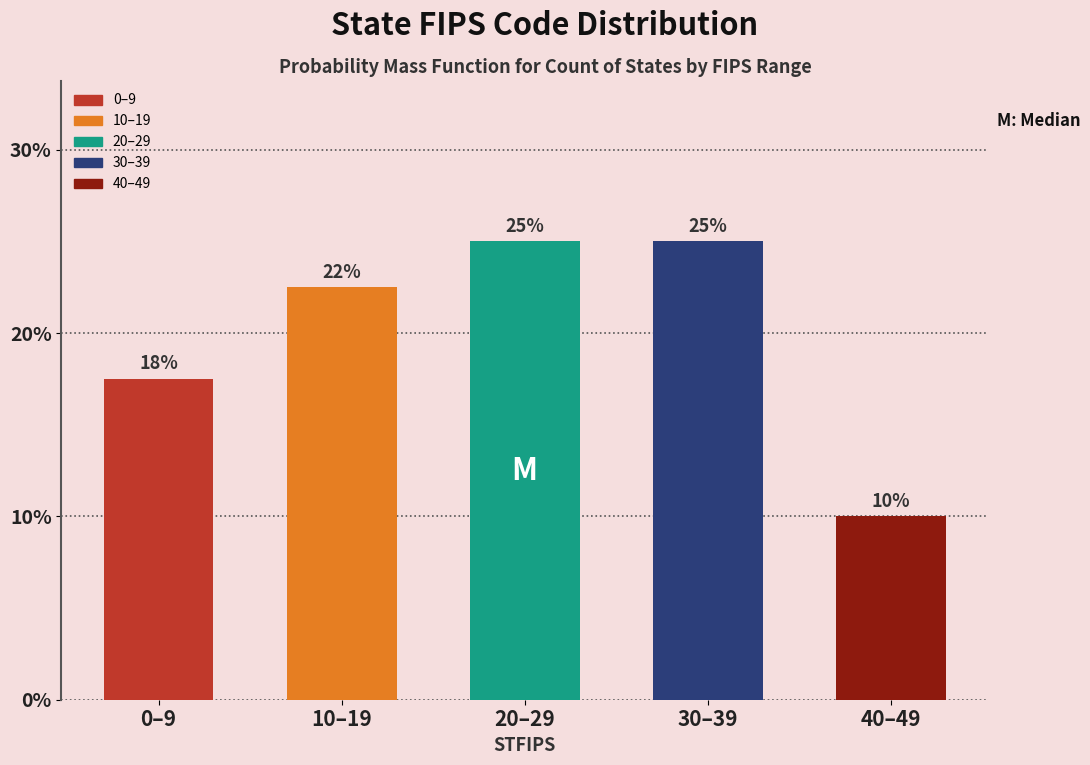

What is the sum of all values?

100.0